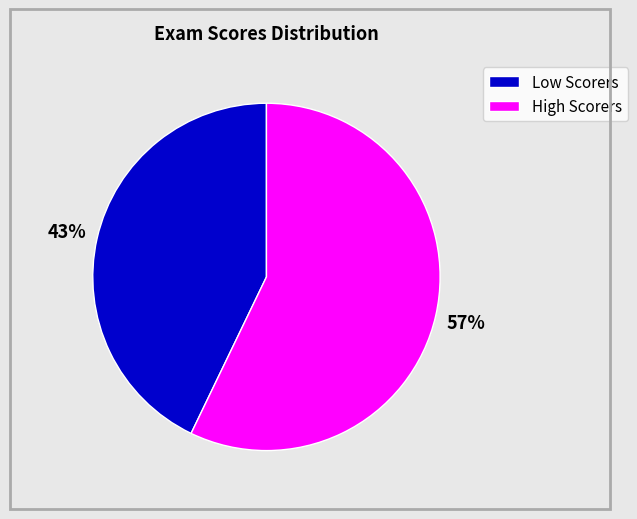

To the nearest percent, what percentage of the pie is High Scorers?

57%